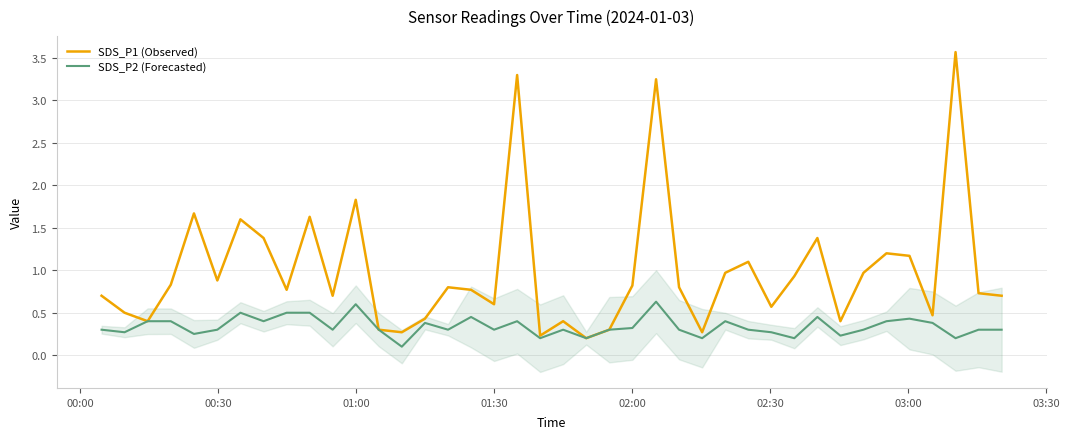

Reading left to right, extract all data points from this chart.

SDS_P1 (Observed): 0.7	0.5	0.4	0.8	1.7	0.9	1.6	1.4	0.8	1.6	0.7	1.8	0.3	0.3	0.4	0.8	0.8	0.6	3.3	0.2	0.4	0.2	0.3	0.8	3.2	0.8	0.3	1.0	1.1	0.6	0.9	1.4	0.4	1.0	1.2	1.2	0.5	3.6	0.7	0.7
SDS_P2 (Forecasted): 0.3	0.3	0.4	0.4	0.2	0.3	0.5	0.4	0.5	0.5	0.3	0.6	0.3	0.1	0.4	0.3	0.5	0.3	0.4	0.2	0.3	0.2	0.3	0.3	0.6	0.3	0.2	0.4	0.3	0.3	0.2	0.5	0.2	0.3	0.4	0.4	0.4	0.2	0.3	0.3